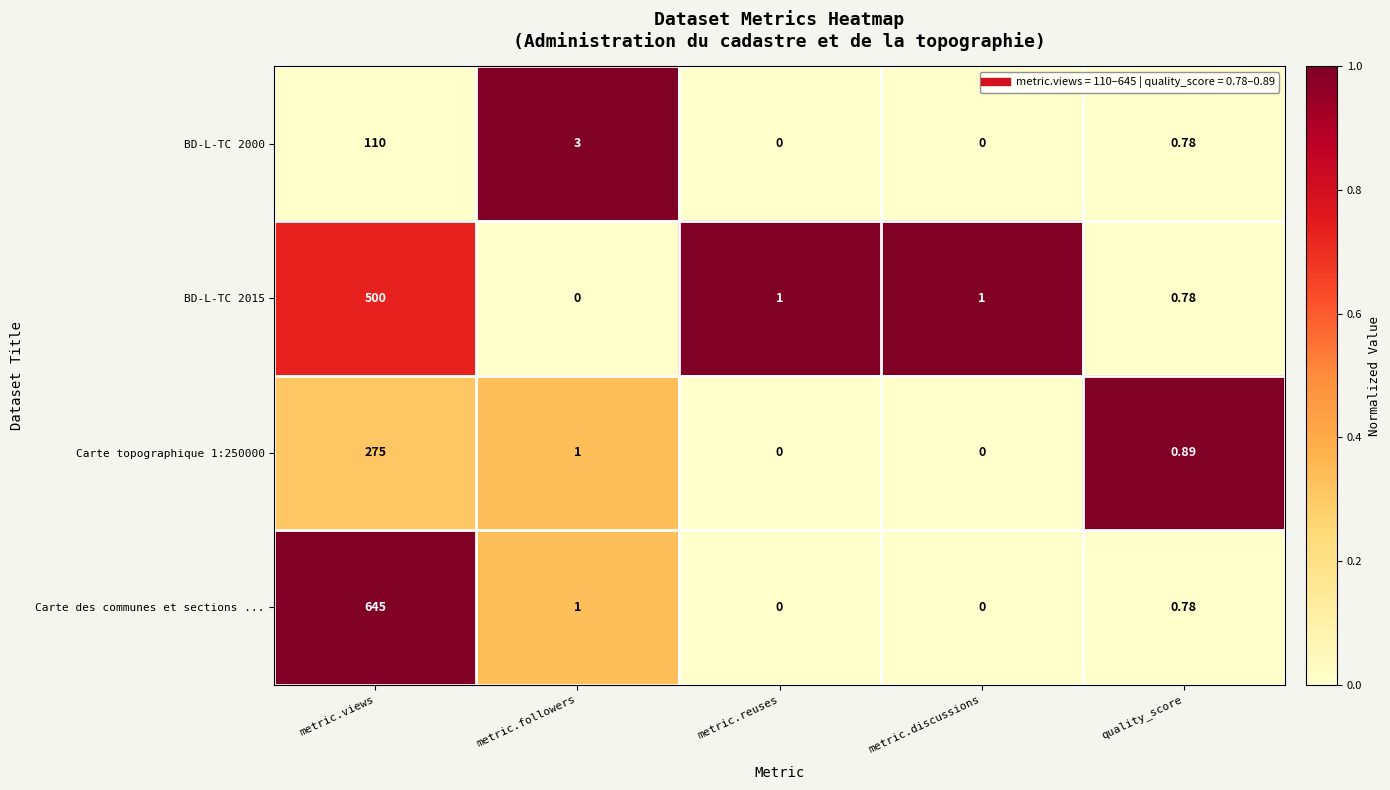

At which label is Carte topographique 1:250000 closest to 137?

metric.followers